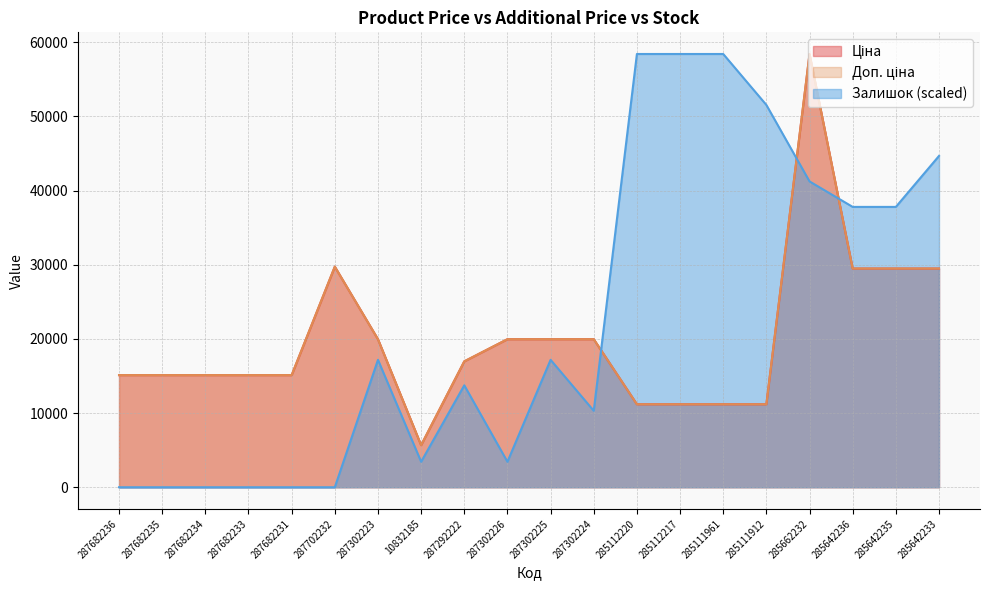

At how many categories does at least one series exceed 8181?

19